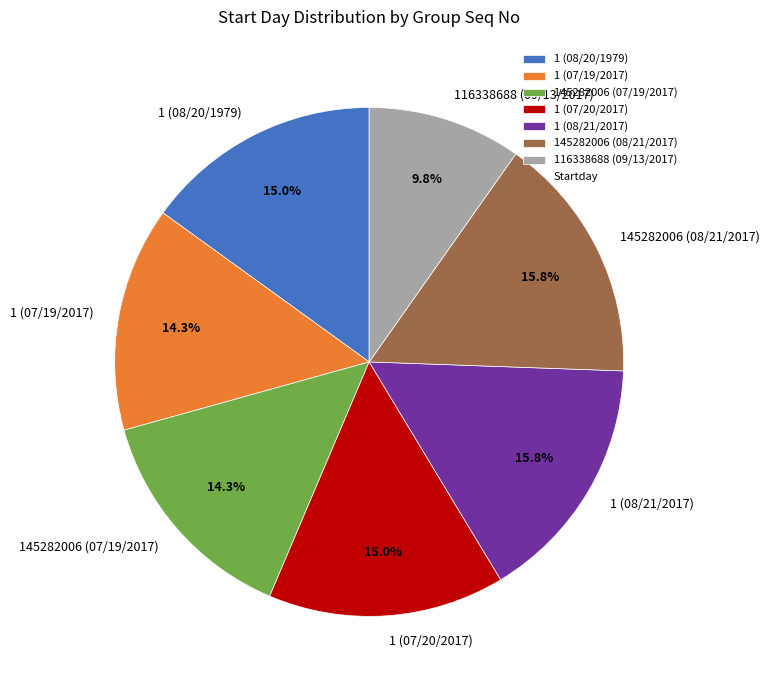

What percentage is NOT represented by 1 (07/20/2017)?

85.0%